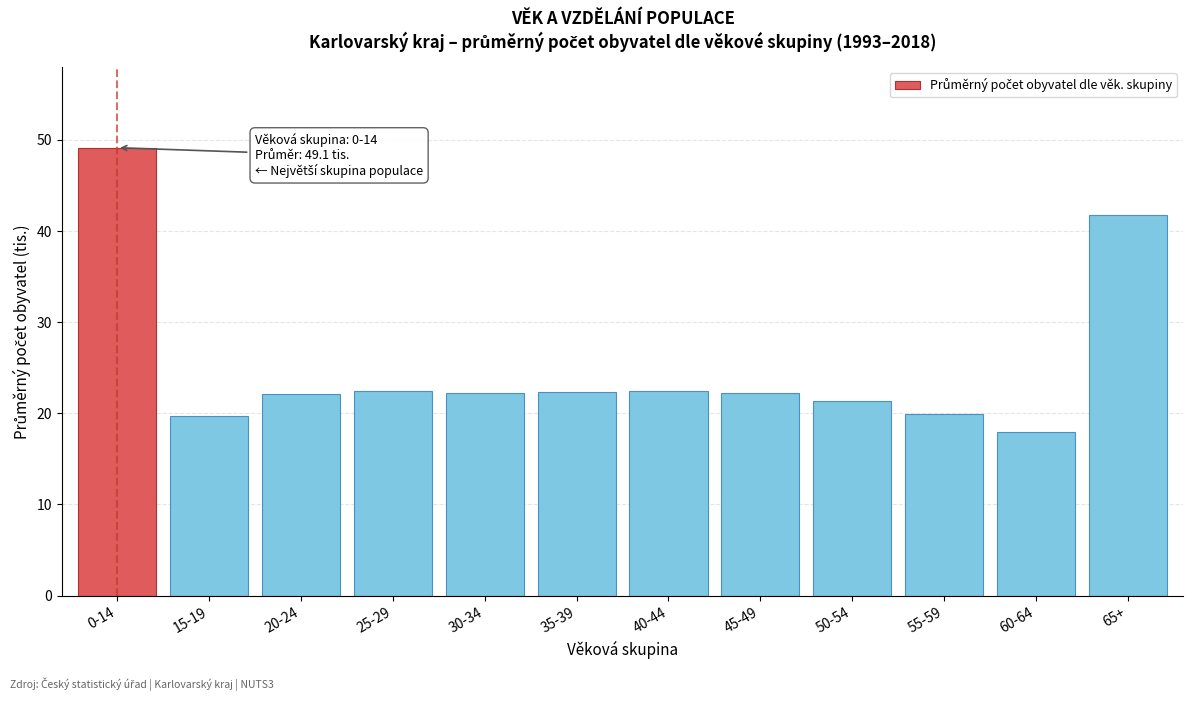

What is the average value?

25.3